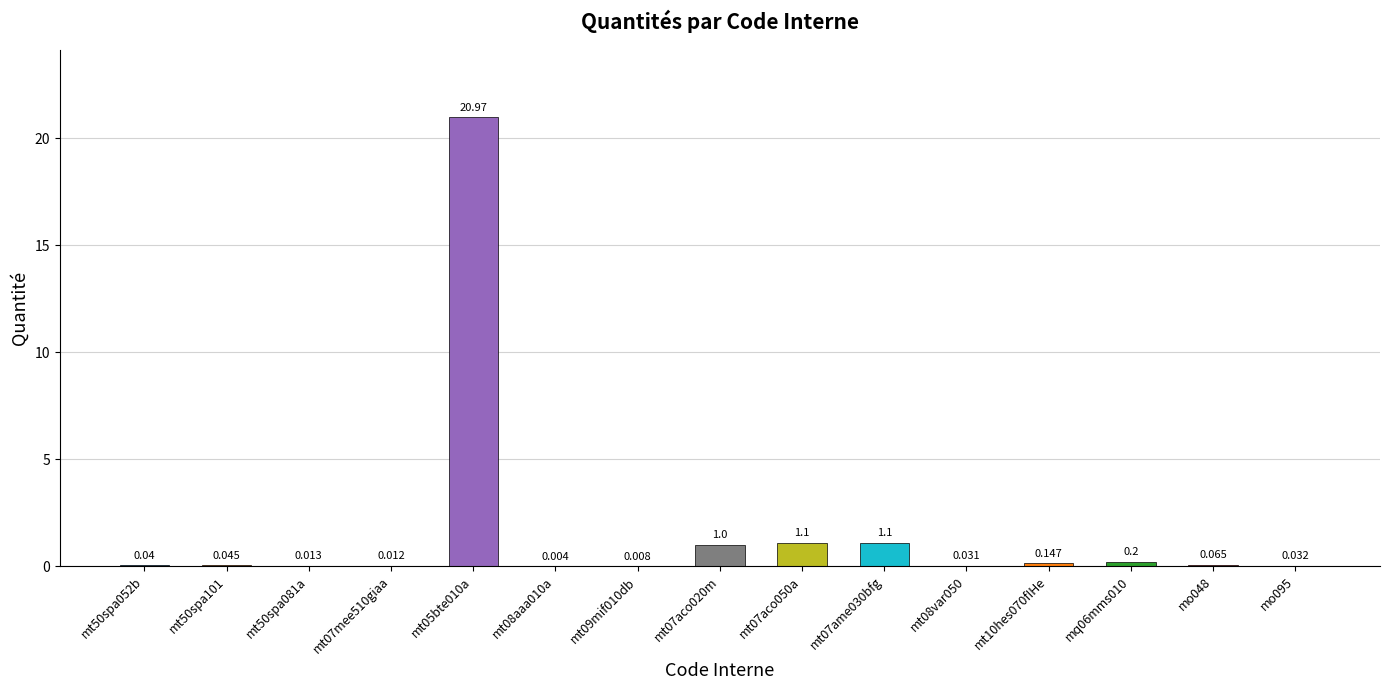

Are the bars horizontal?

No